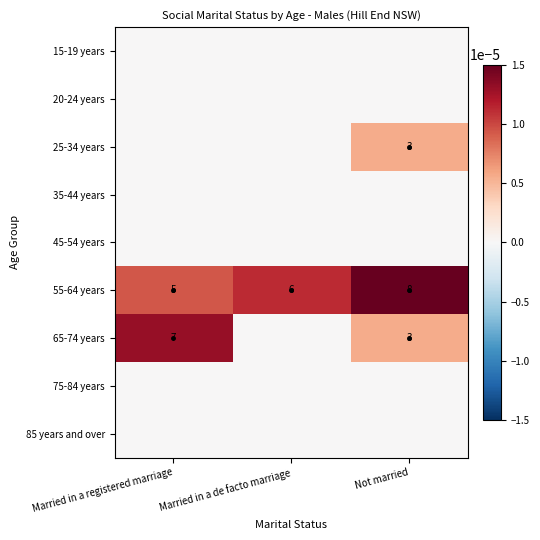

The value of 25-34 years at Not married is 0.0. True or false?

False